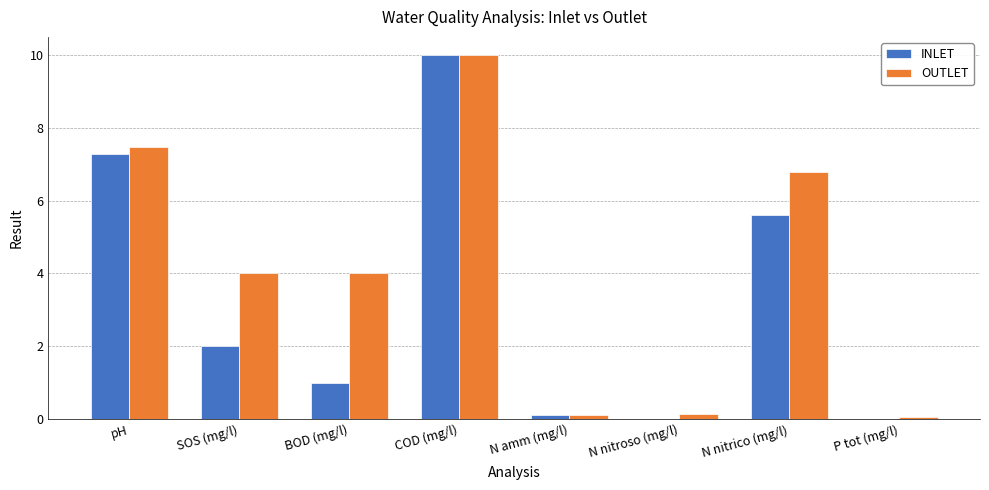

What is the sum of all OUTLET values?

32.6